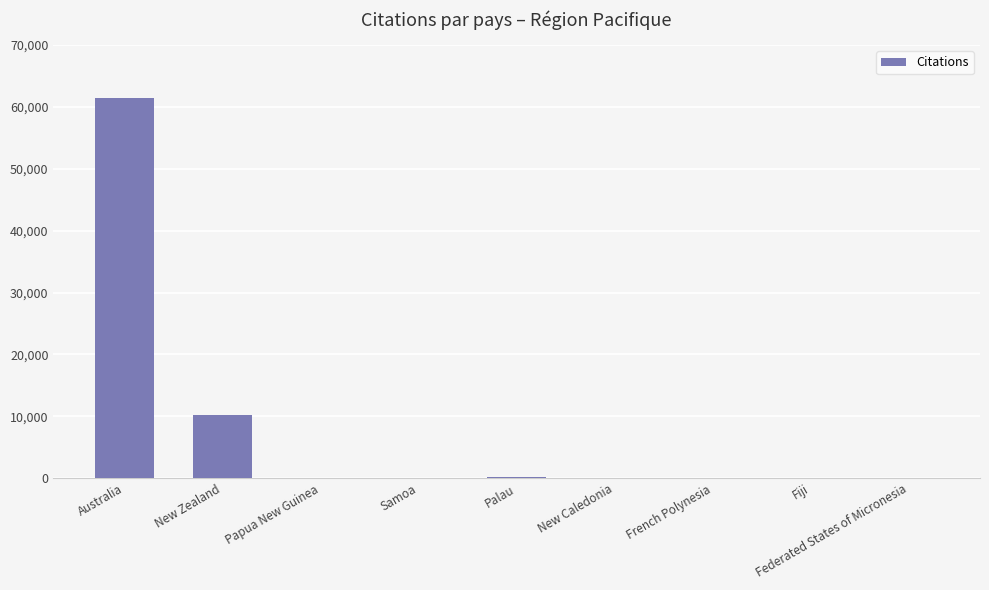

At which label does the data first exceed 79?

Australia